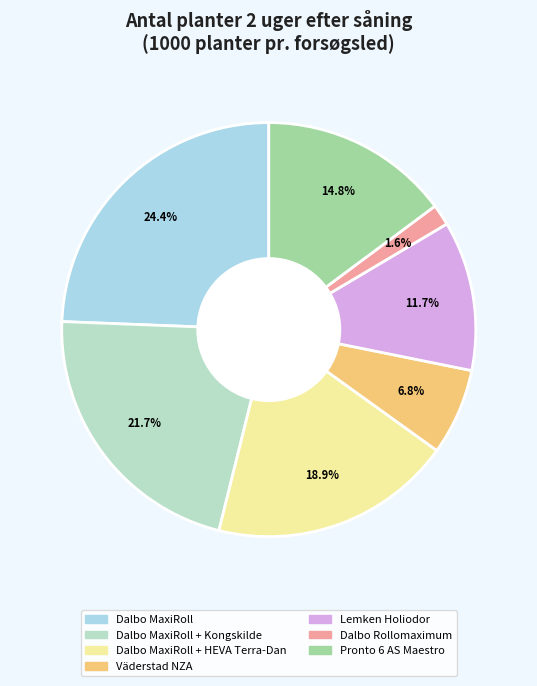

The Väderstad NZA slice represents 1% of the pie. True or false?

False